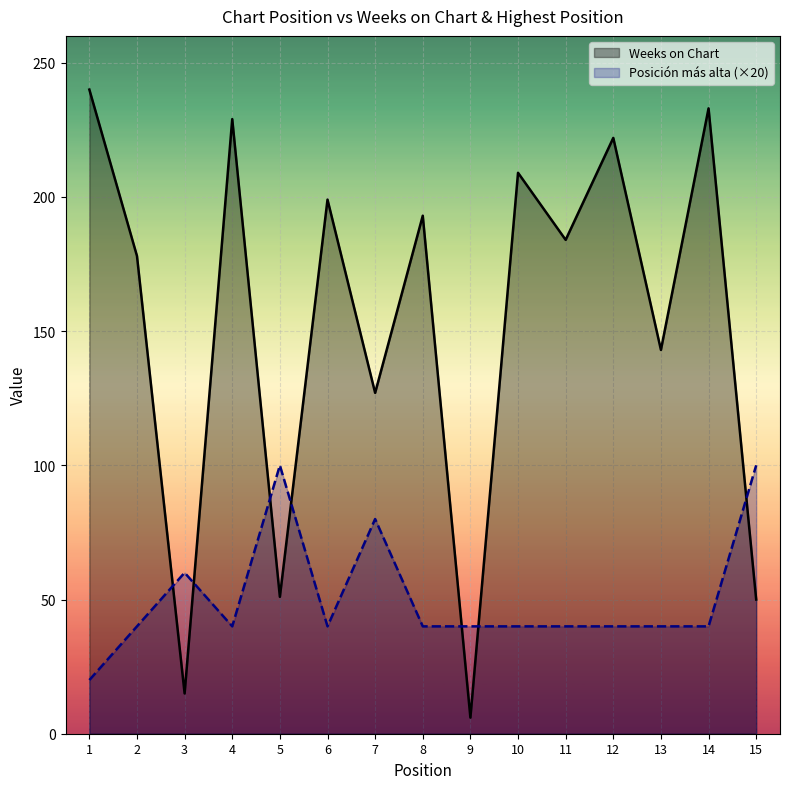

In Weeks on Chart, how many points are higher than both neighbors (excluding endpoints)?

6